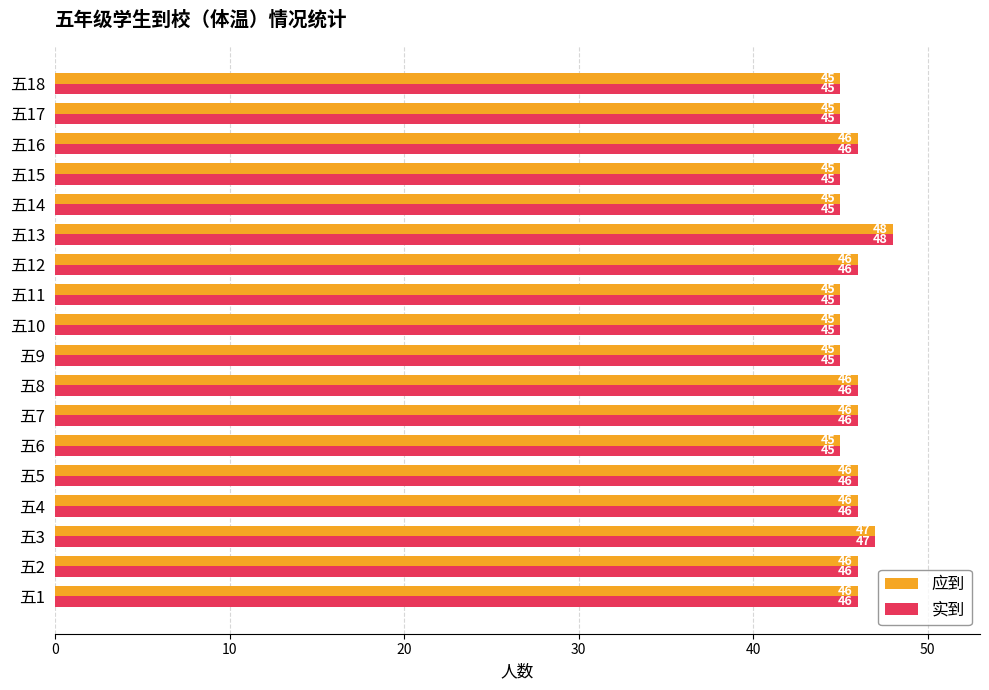

Is the value of 应到 at 五12 greater than the value of 实到 at 五15?

Yes